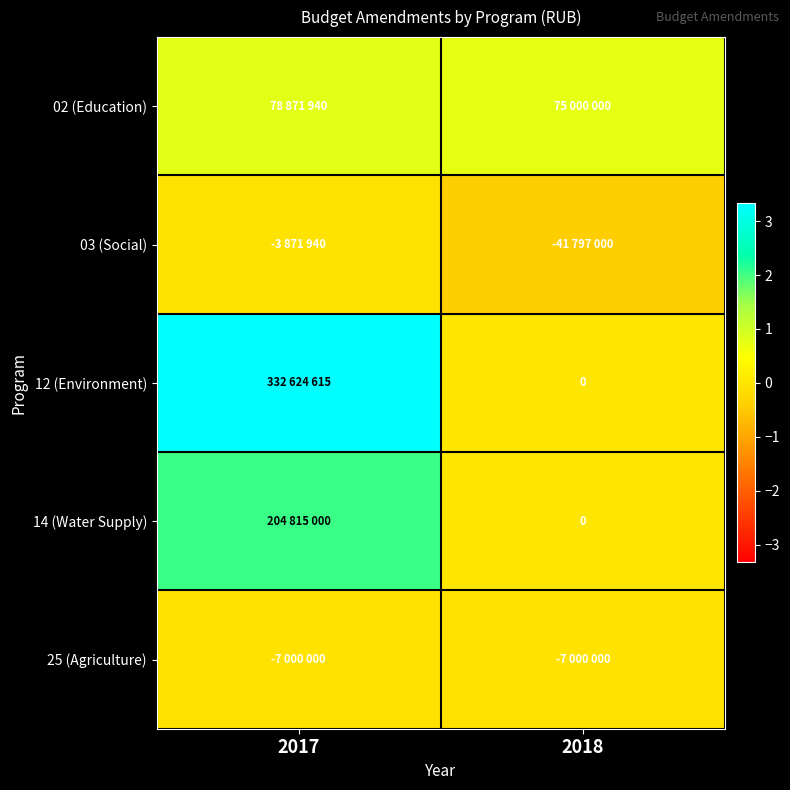

At which label does 25 (Agriculture) reach its minimum?

2017